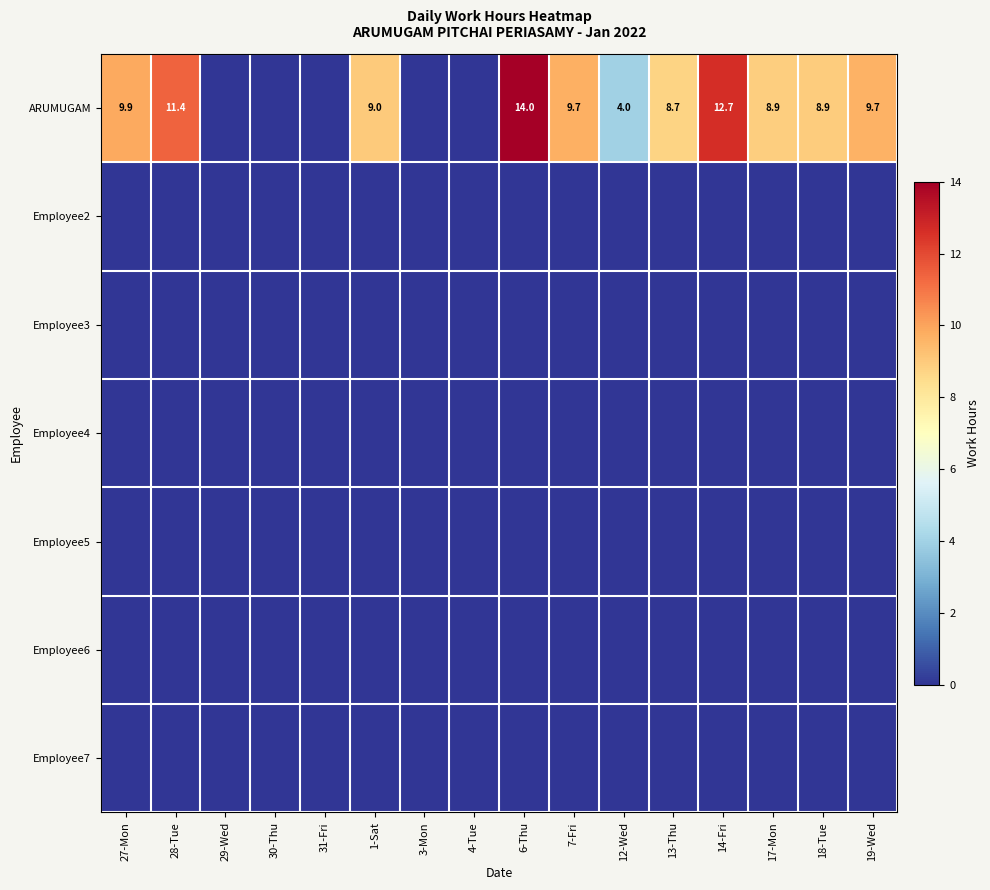

Count the number of categories in the chart.

16